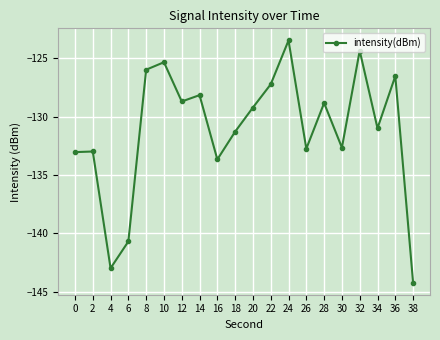

Does the chart display data point markers on the line(s)?

Yes